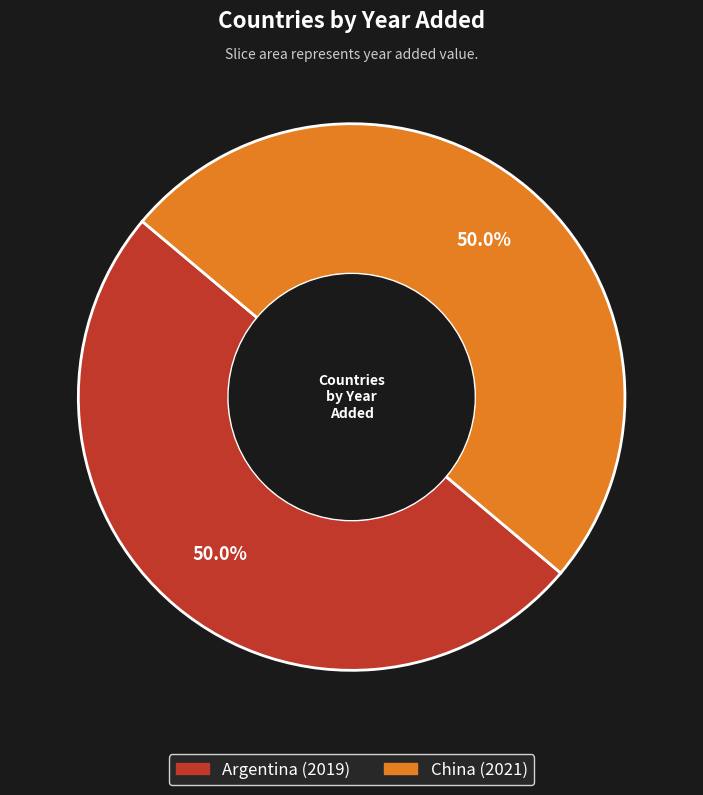

Combined, what portion of the pie is China and Argentina?

100.0%